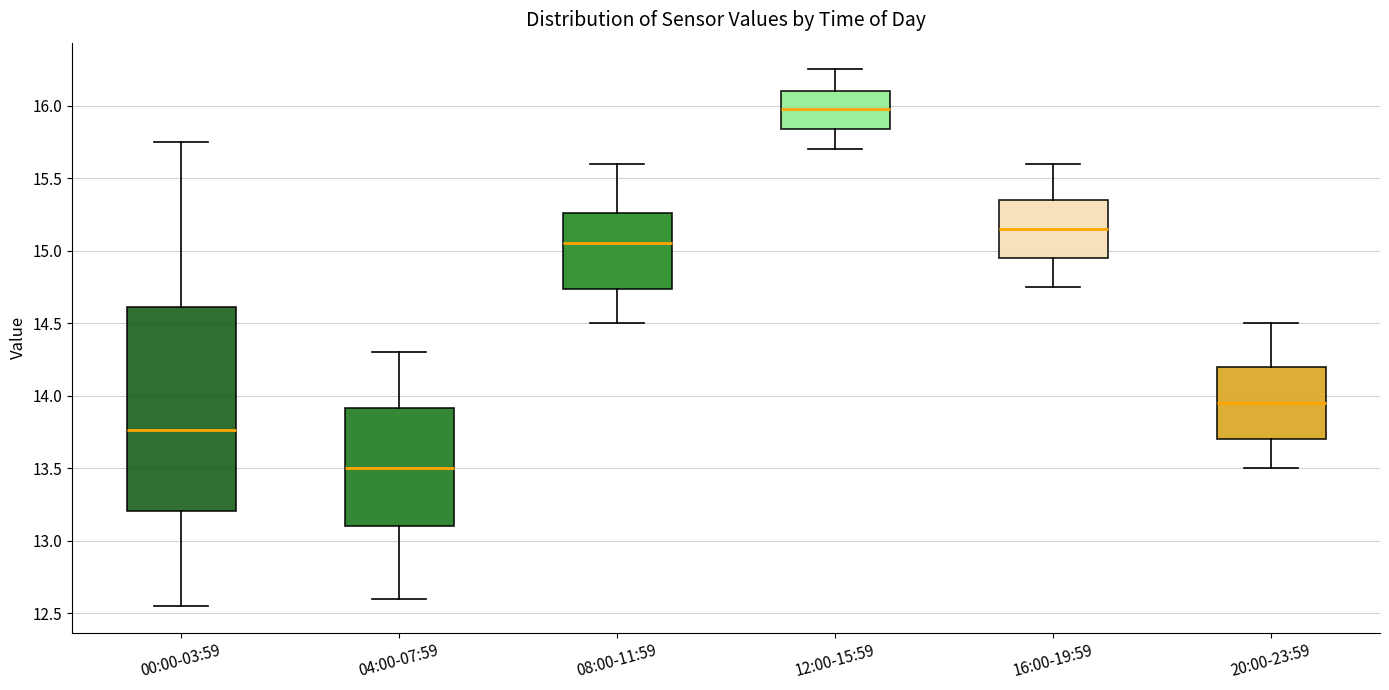

Which box is the tallest, from its lower edge to its upper edge?

00:00-03:59